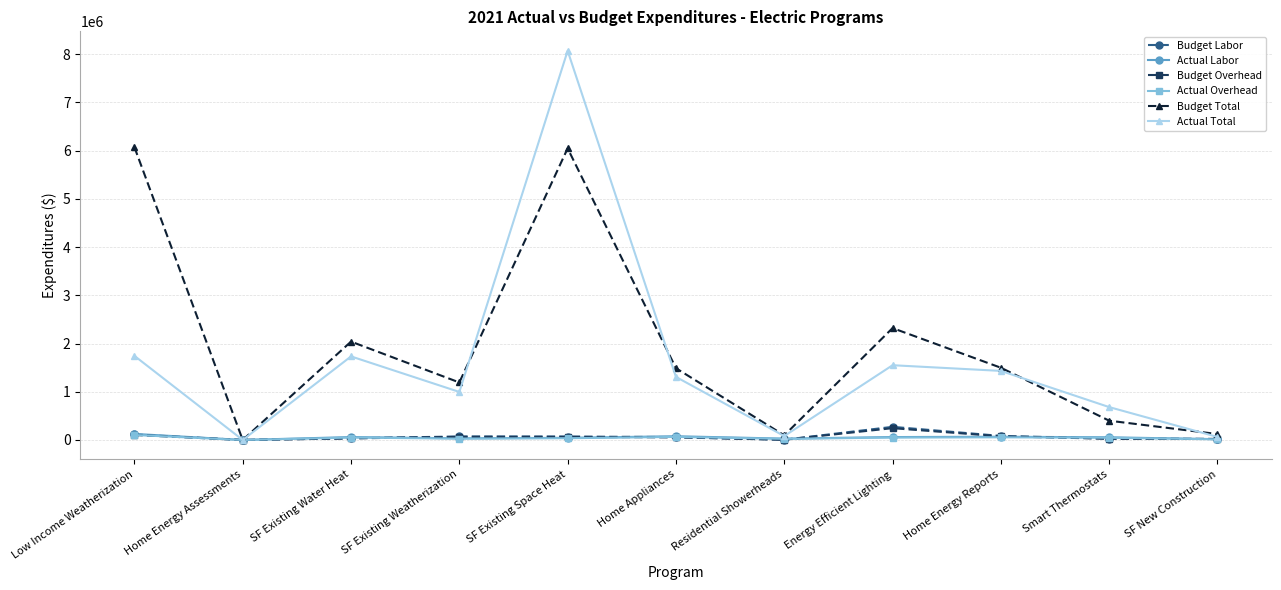

What is the approximate value of Budget Overhead at SF New Construction?

19836.0